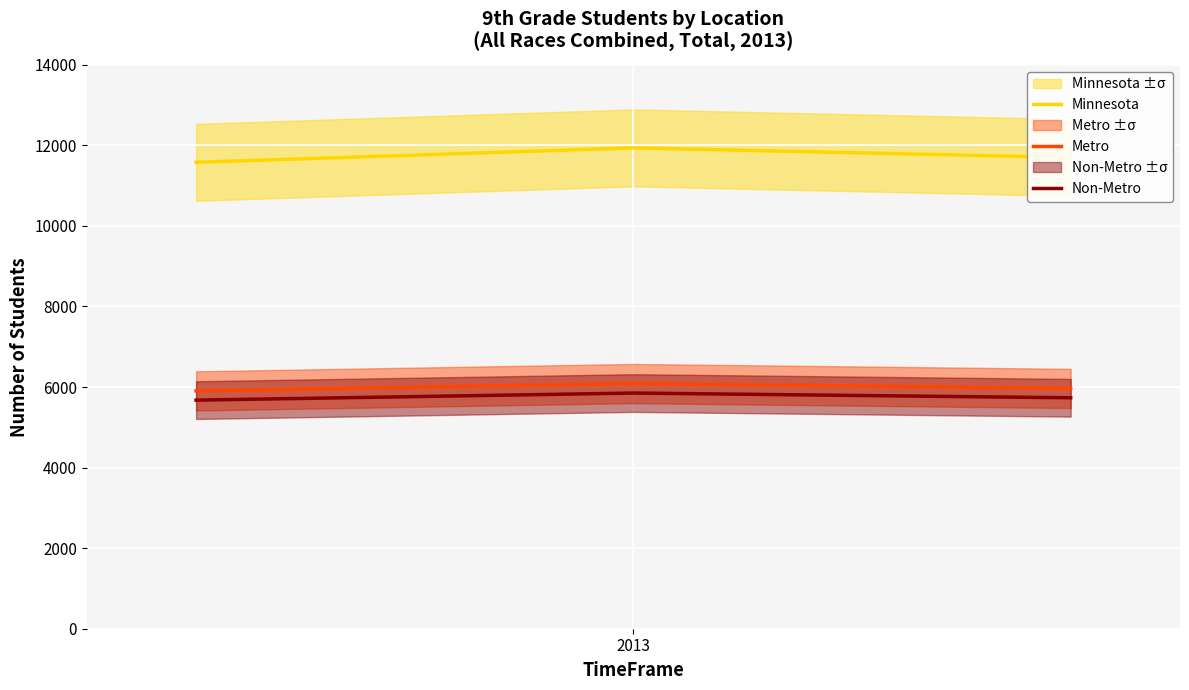

What is the minimum value for Non-Metro?

5675.5